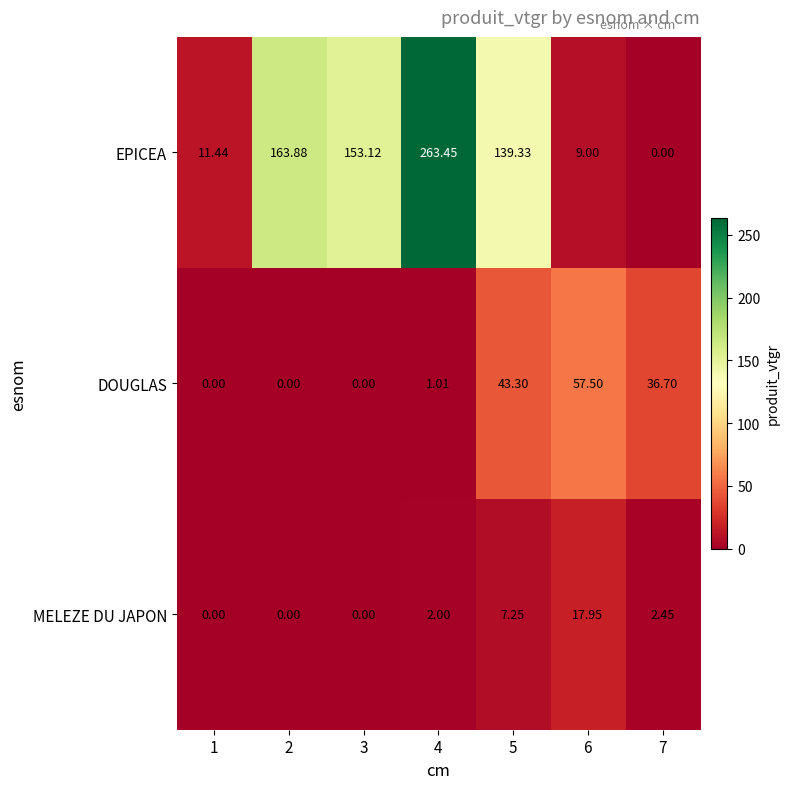

List the series in order of their peak value, highest first.

EPICEA, DOUGLAS, MELEZE DU JAPON